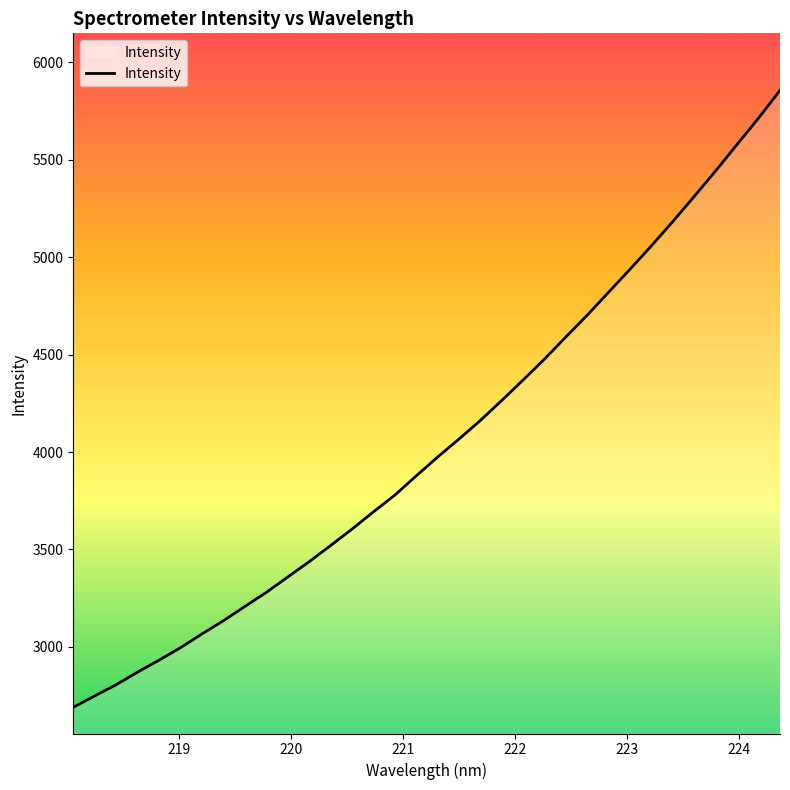

What is the difference between the maximum and minimum values?

3166.6